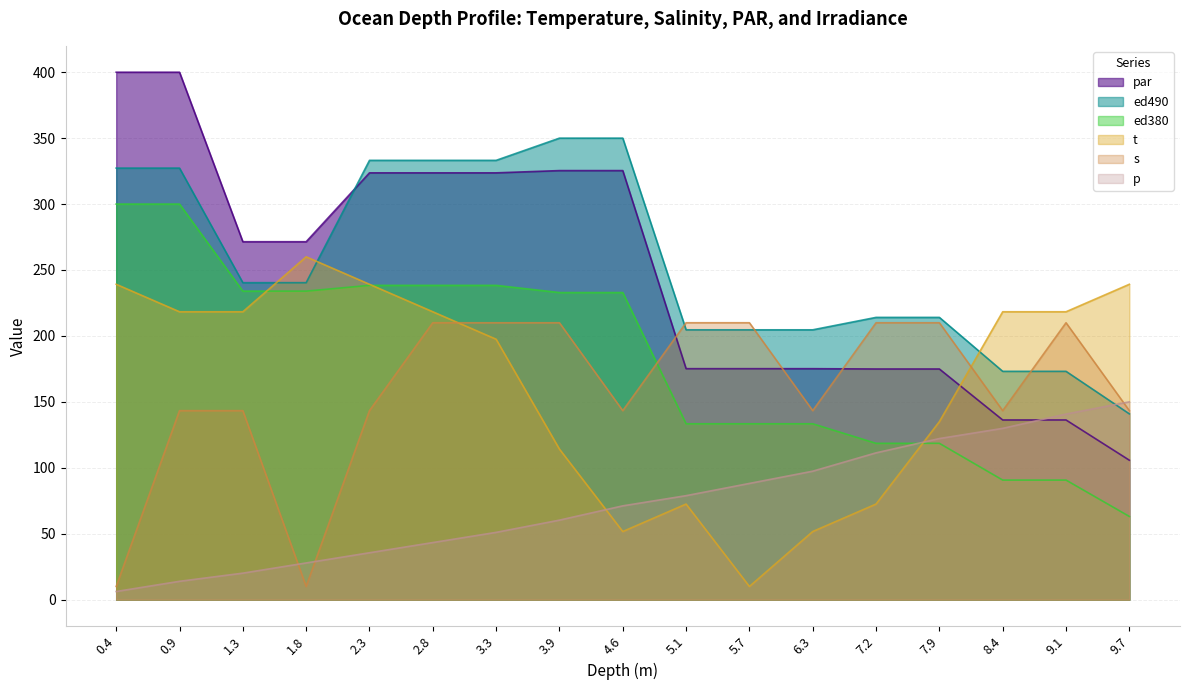

How many values in the par series exceed 271?

9